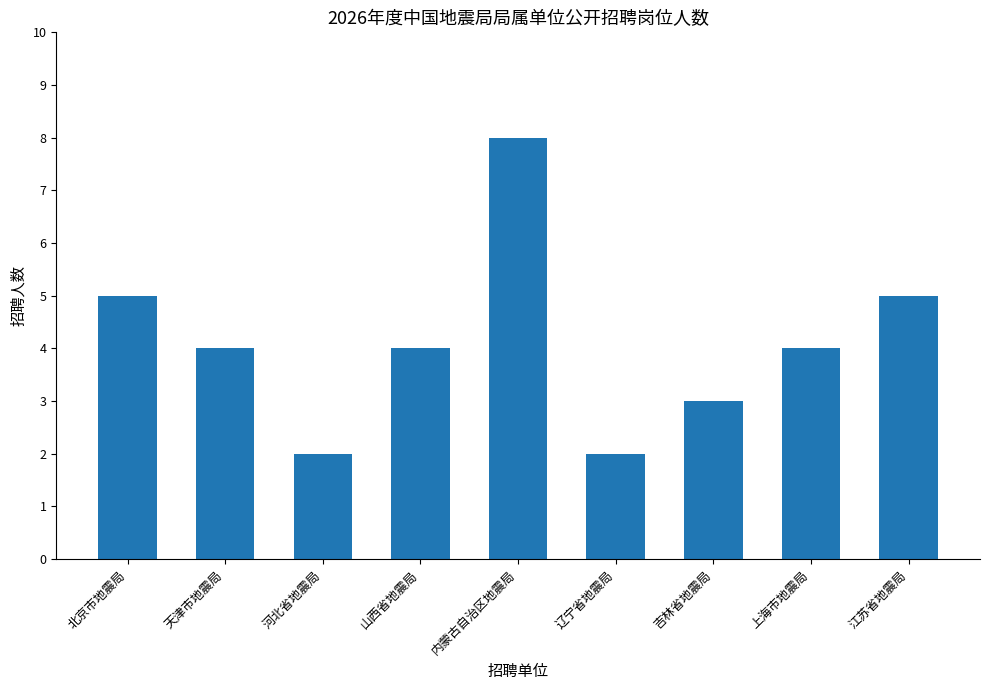

Reading right to left, transcribe all the data shown in this chart.

5	4	3	2	8	4	2	4	5